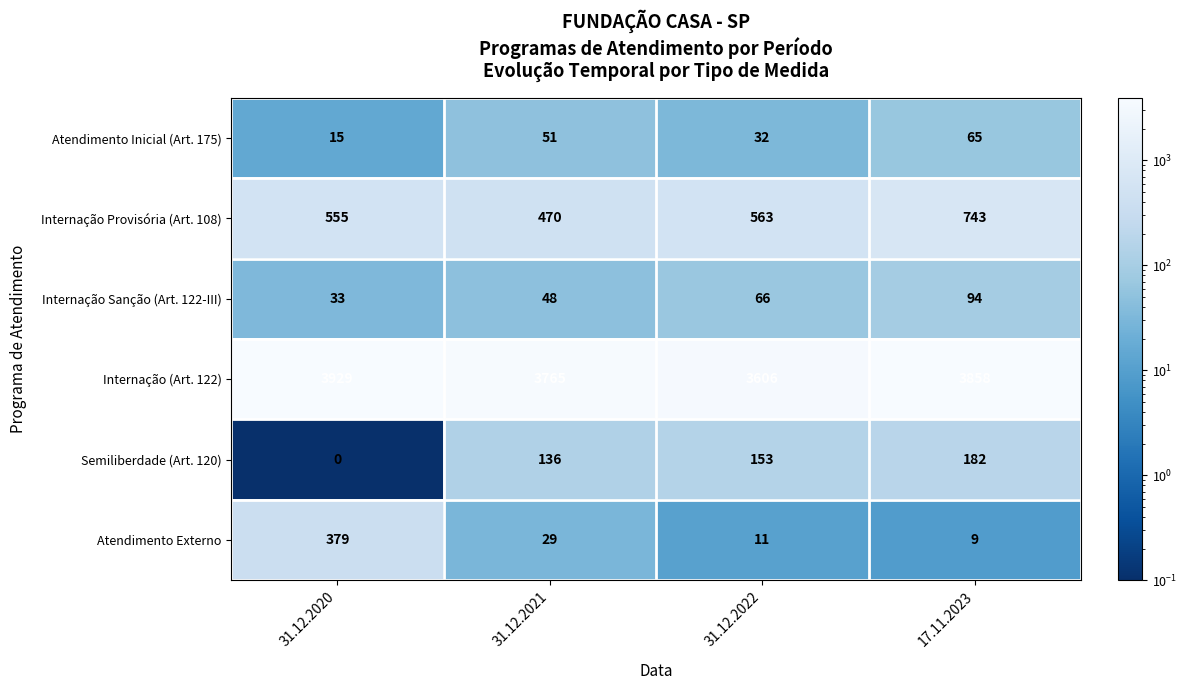

Which series changed the most between 31.12.2021 and 31.12.2022?

Internação (Art. 122)